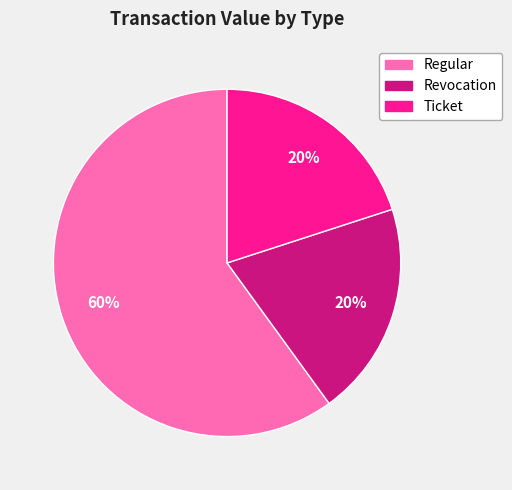

What percentage is the Revocation slice, to the nearest percent?

20%